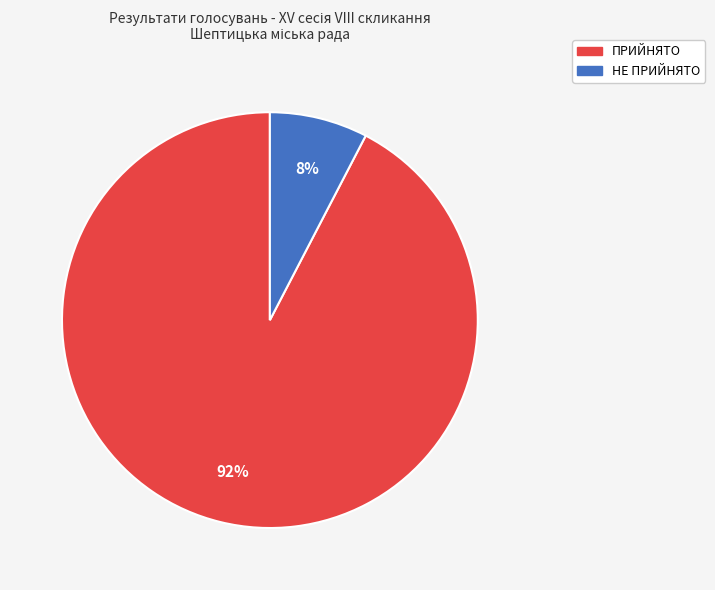

To the nearest percent, what is the combined percentage of НЕ ПРИЙНЯТО and ПРИЙНЯТО?

100%